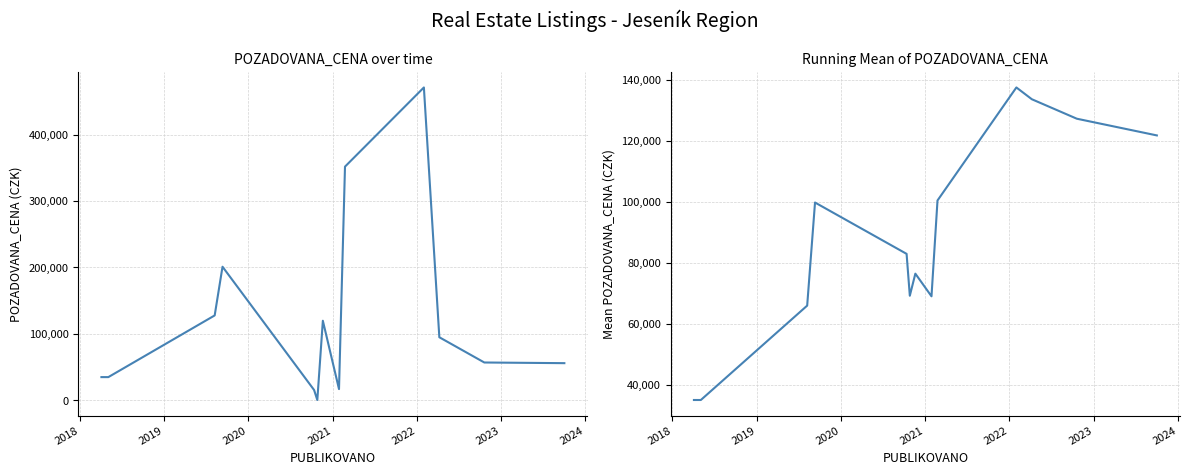

What is the spread (max minus min) of values at 2024?

52015.5